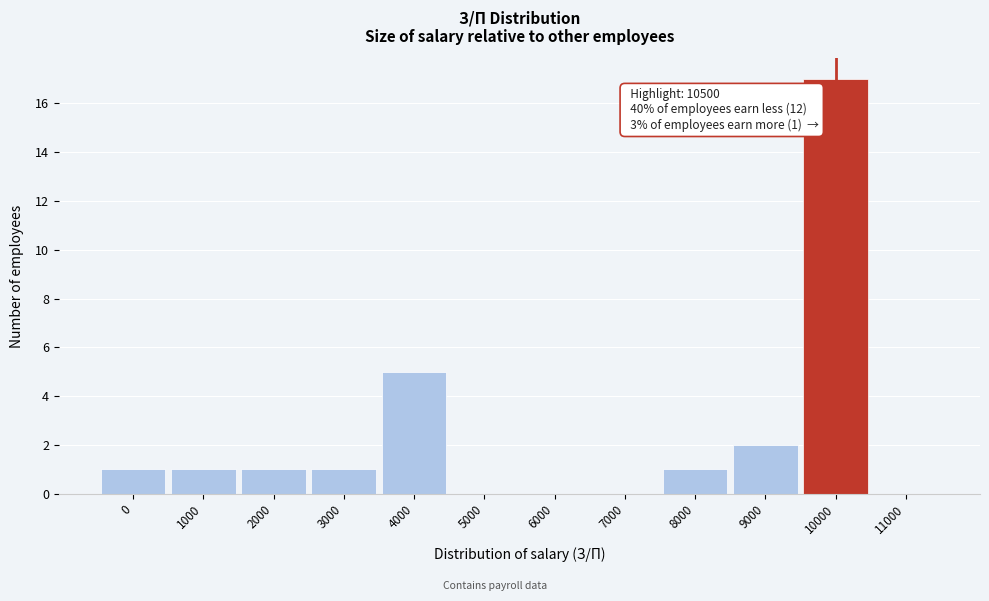

Reading left to right, list all the values displayed in this chart.

0=1	1000=1	2000=1	3000=1	4000=5	5000=0	6000=0	7000=0	8000=1	9000=2	10000=17	11000=0